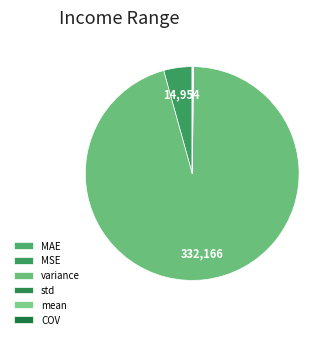

Rank the categories by value from lowest to highest.

COV, MAE, std, mean, MSE, variance